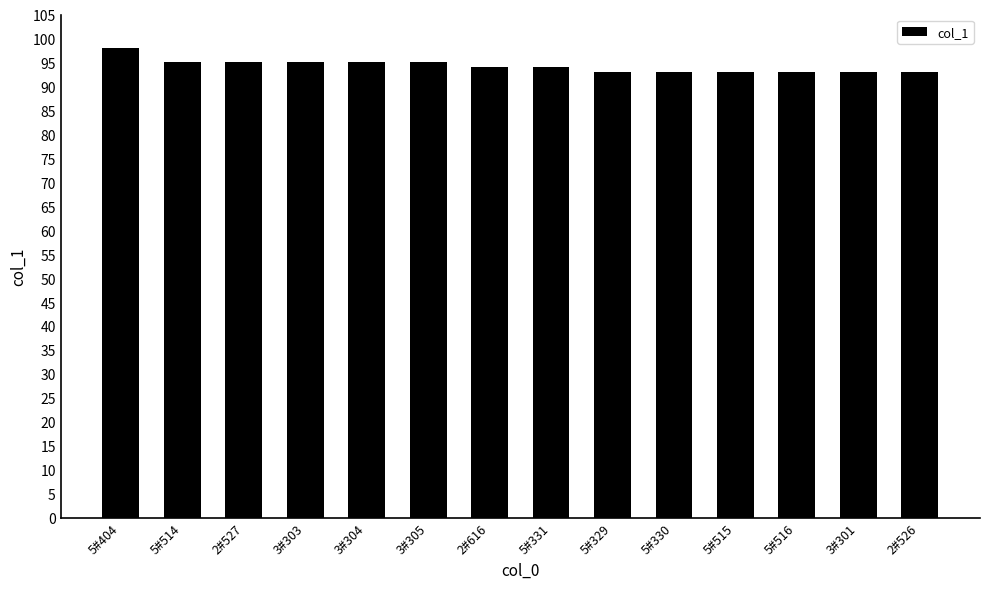

What value does the data have at 5#331?

94